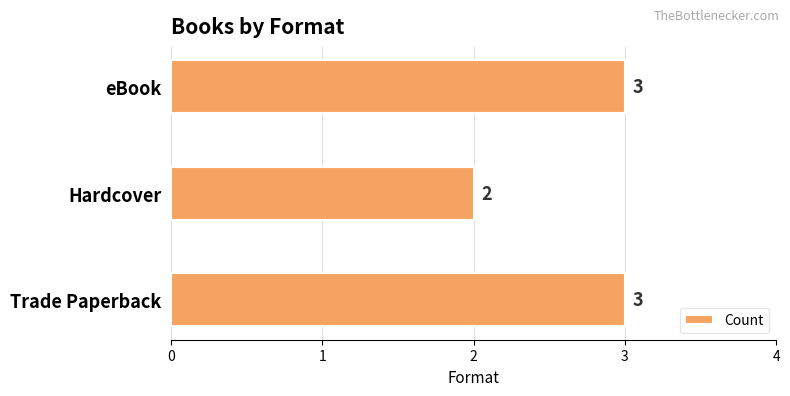

Are the bars horizontal?

Yes